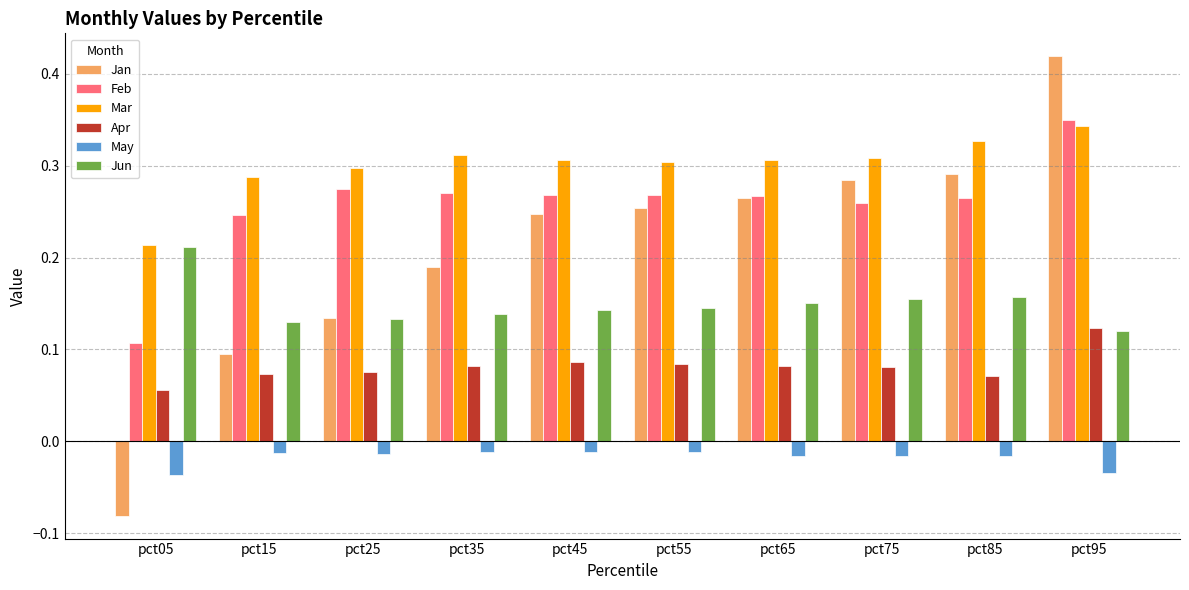

Which series has the widest spread of values?

Jan